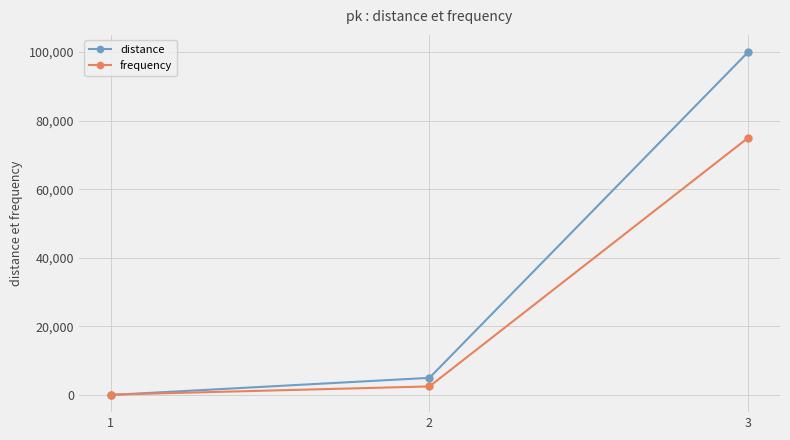

At which category is the sum across all series the highest?

3